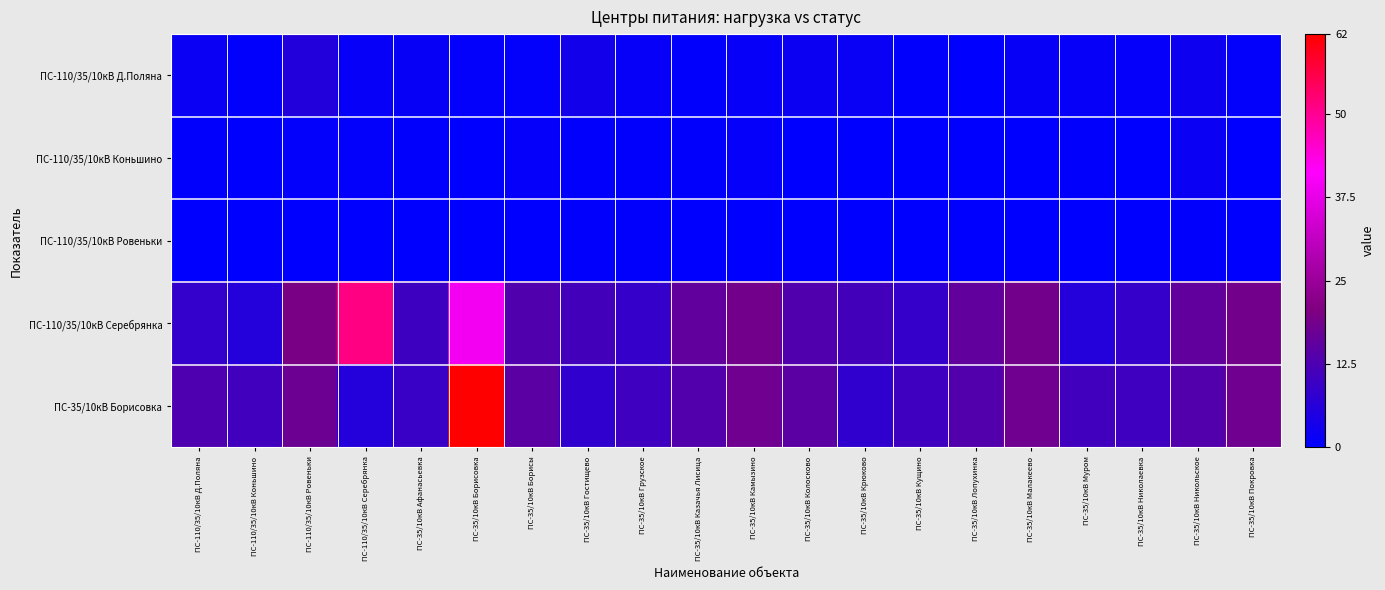

How many distinct data groups are displayed?

5